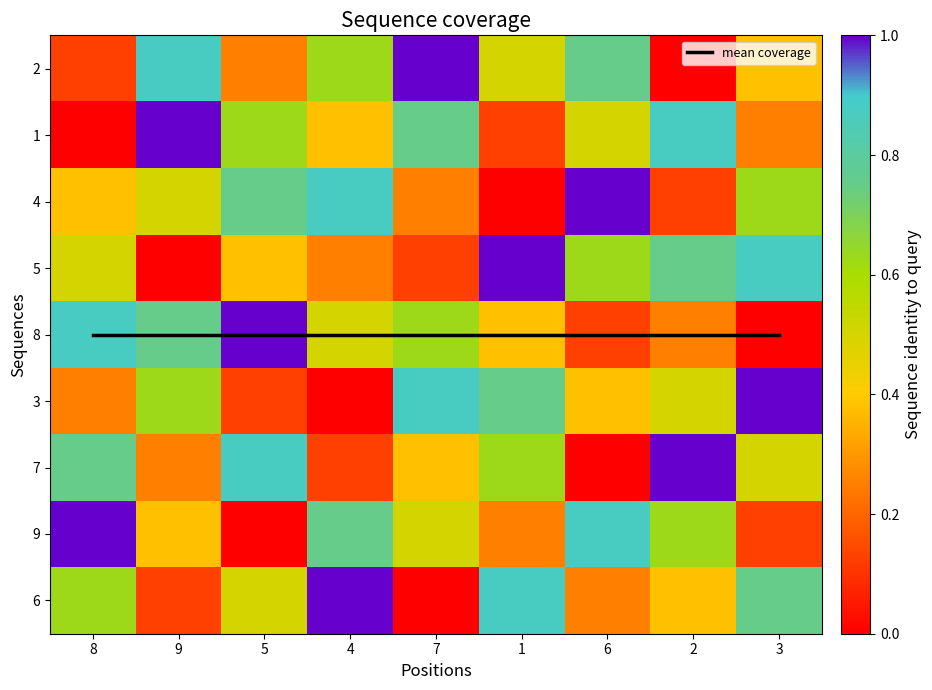

At 8, list the series in order from smallest to largest.

1, 2, 3, 4, 5, 6, 7, 8, 9, mean coverage